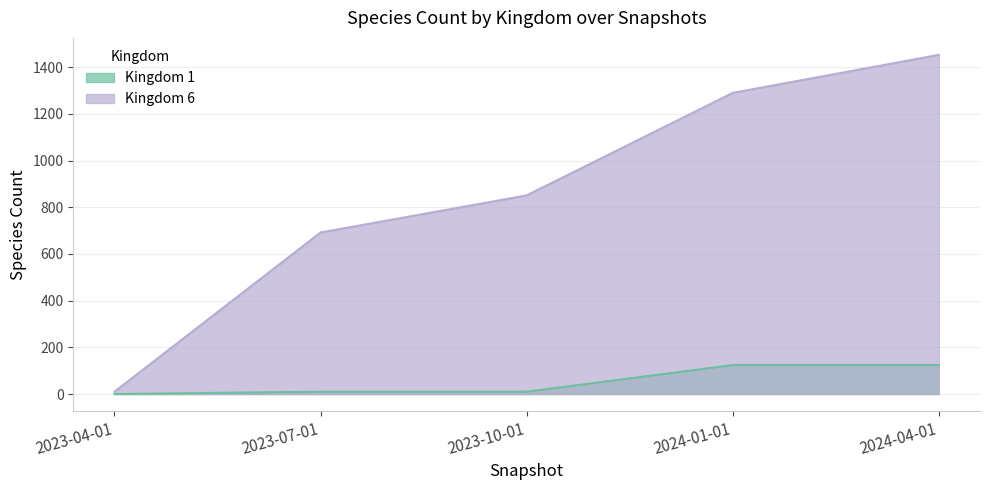

True or false: Kingdom 1 and Kingdom 6 intersect in this chart.

False